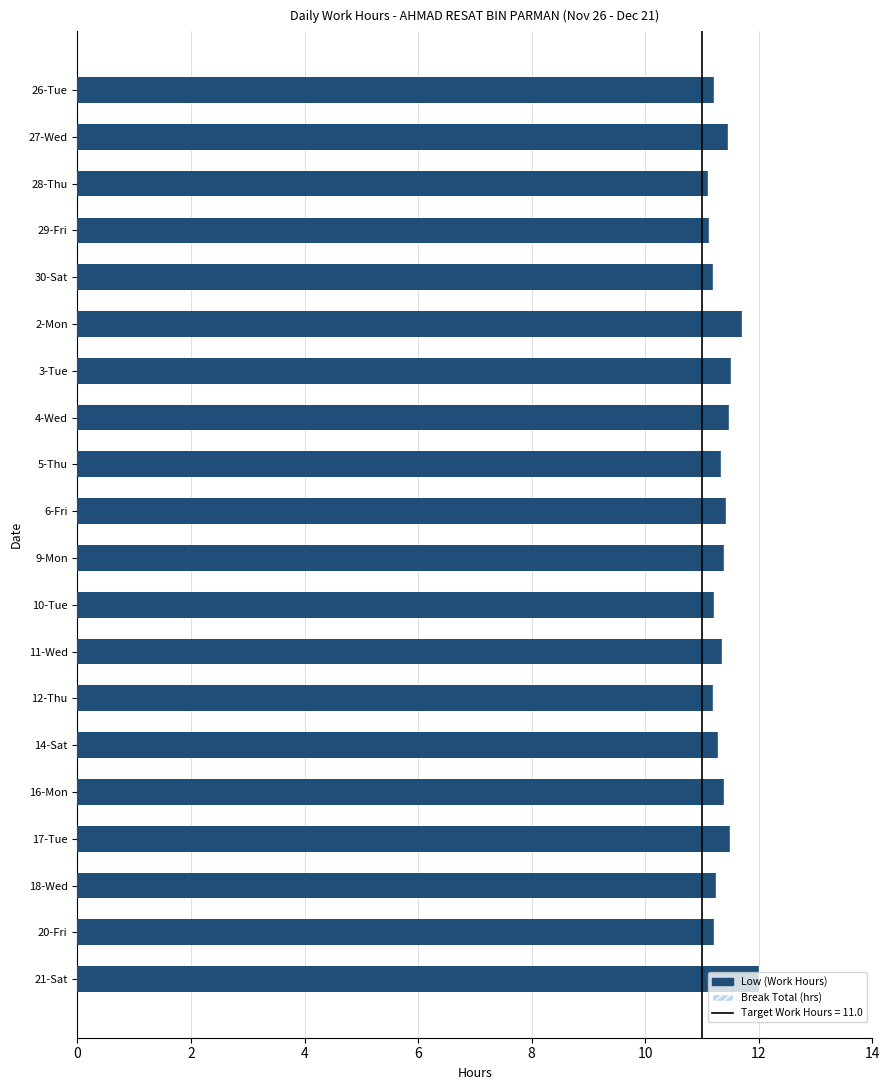

What is the ratio of the value at 12-Thu to the value at 30-Sat?

1.0